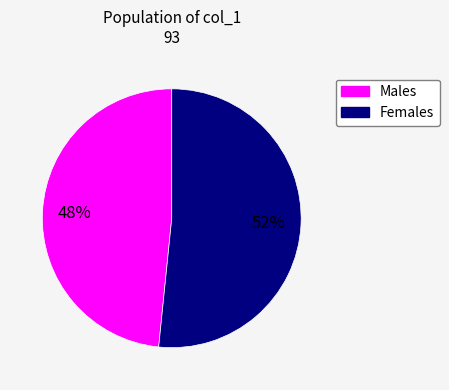

Does any single category account for the majority?

Yes